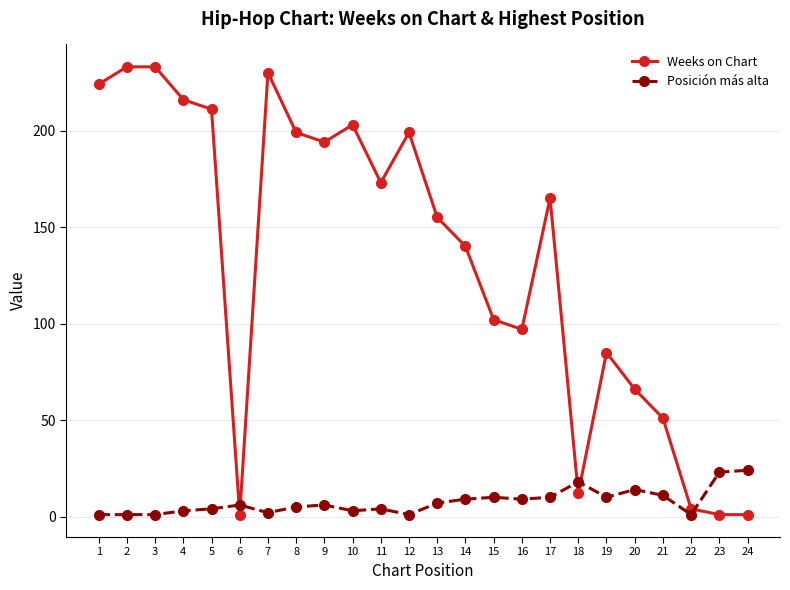

Is it true that Weeks on Chart equals 194 at 9?

True